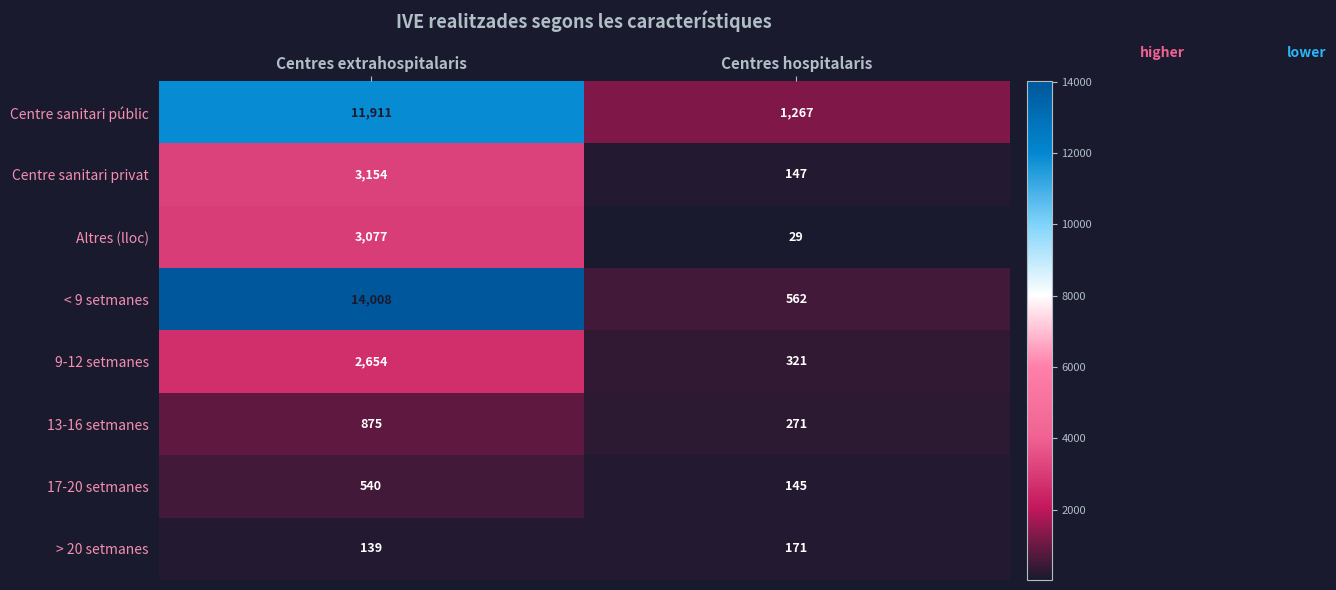

What is the maximum value for 9-12 setmanes?

2654